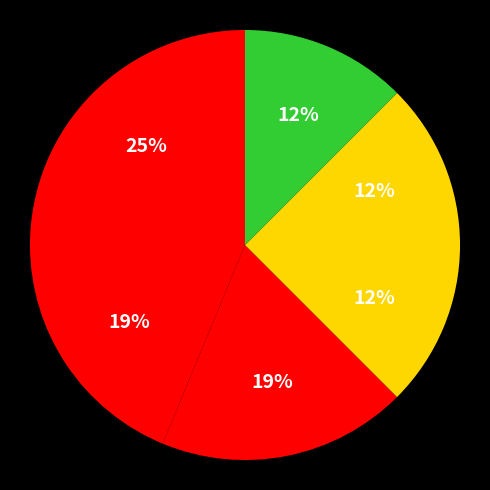

Count the number of slices in the pie.

6